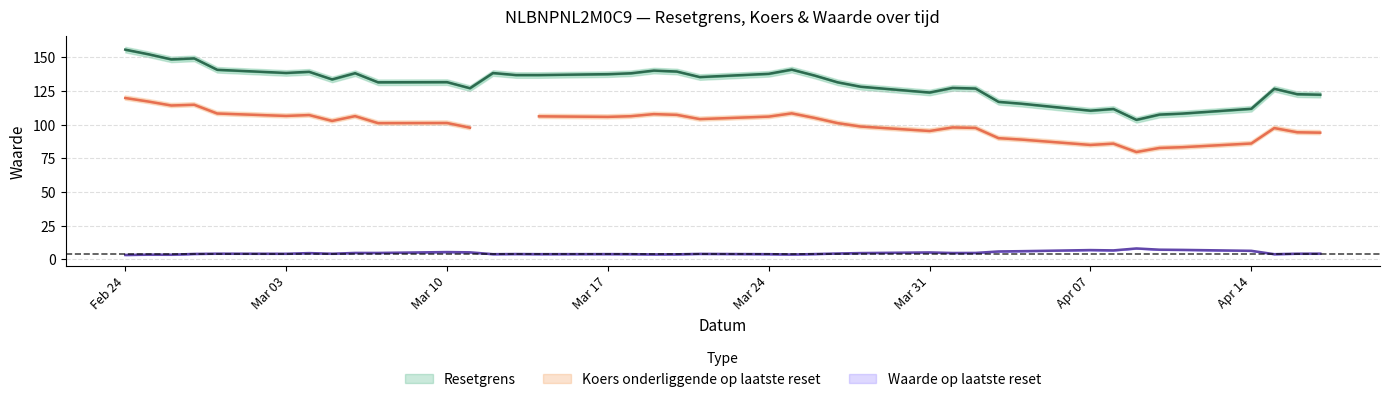

What is the difference between the Resetgrens values at 2025-03-14 and 2025-04-15?

10.2